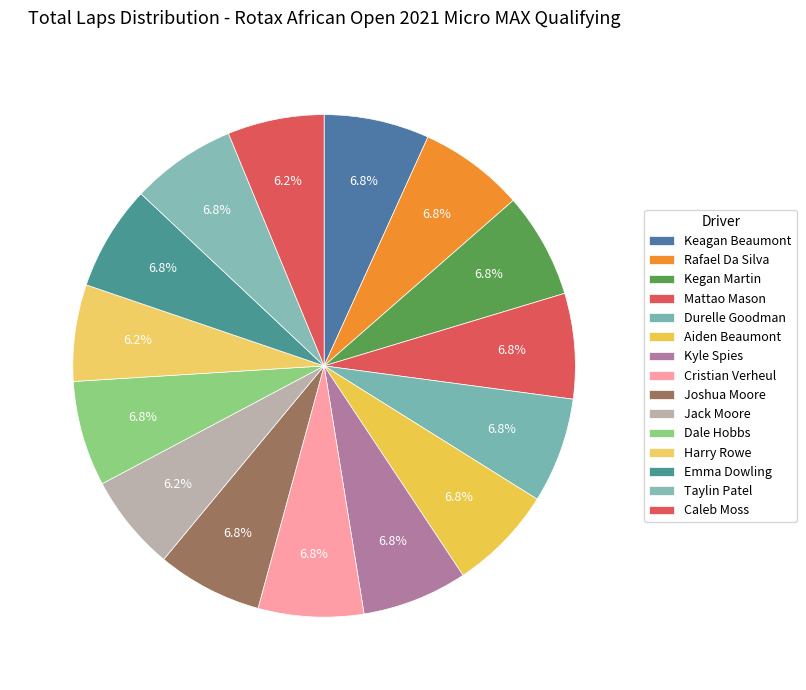

How many slices are in this pie chart?

15